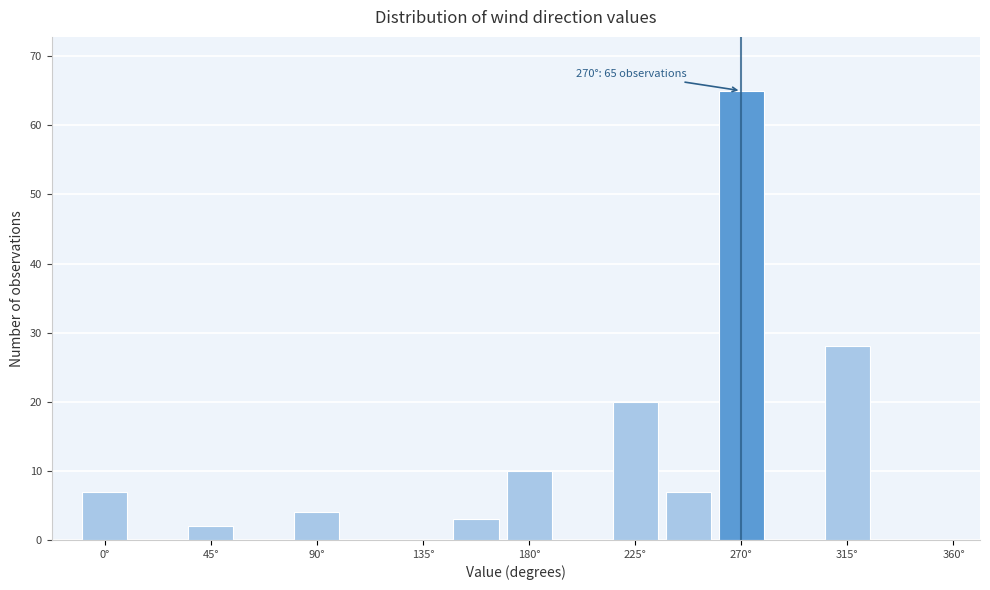

Which range on the x-axis has the tallest bar?

260 to 280